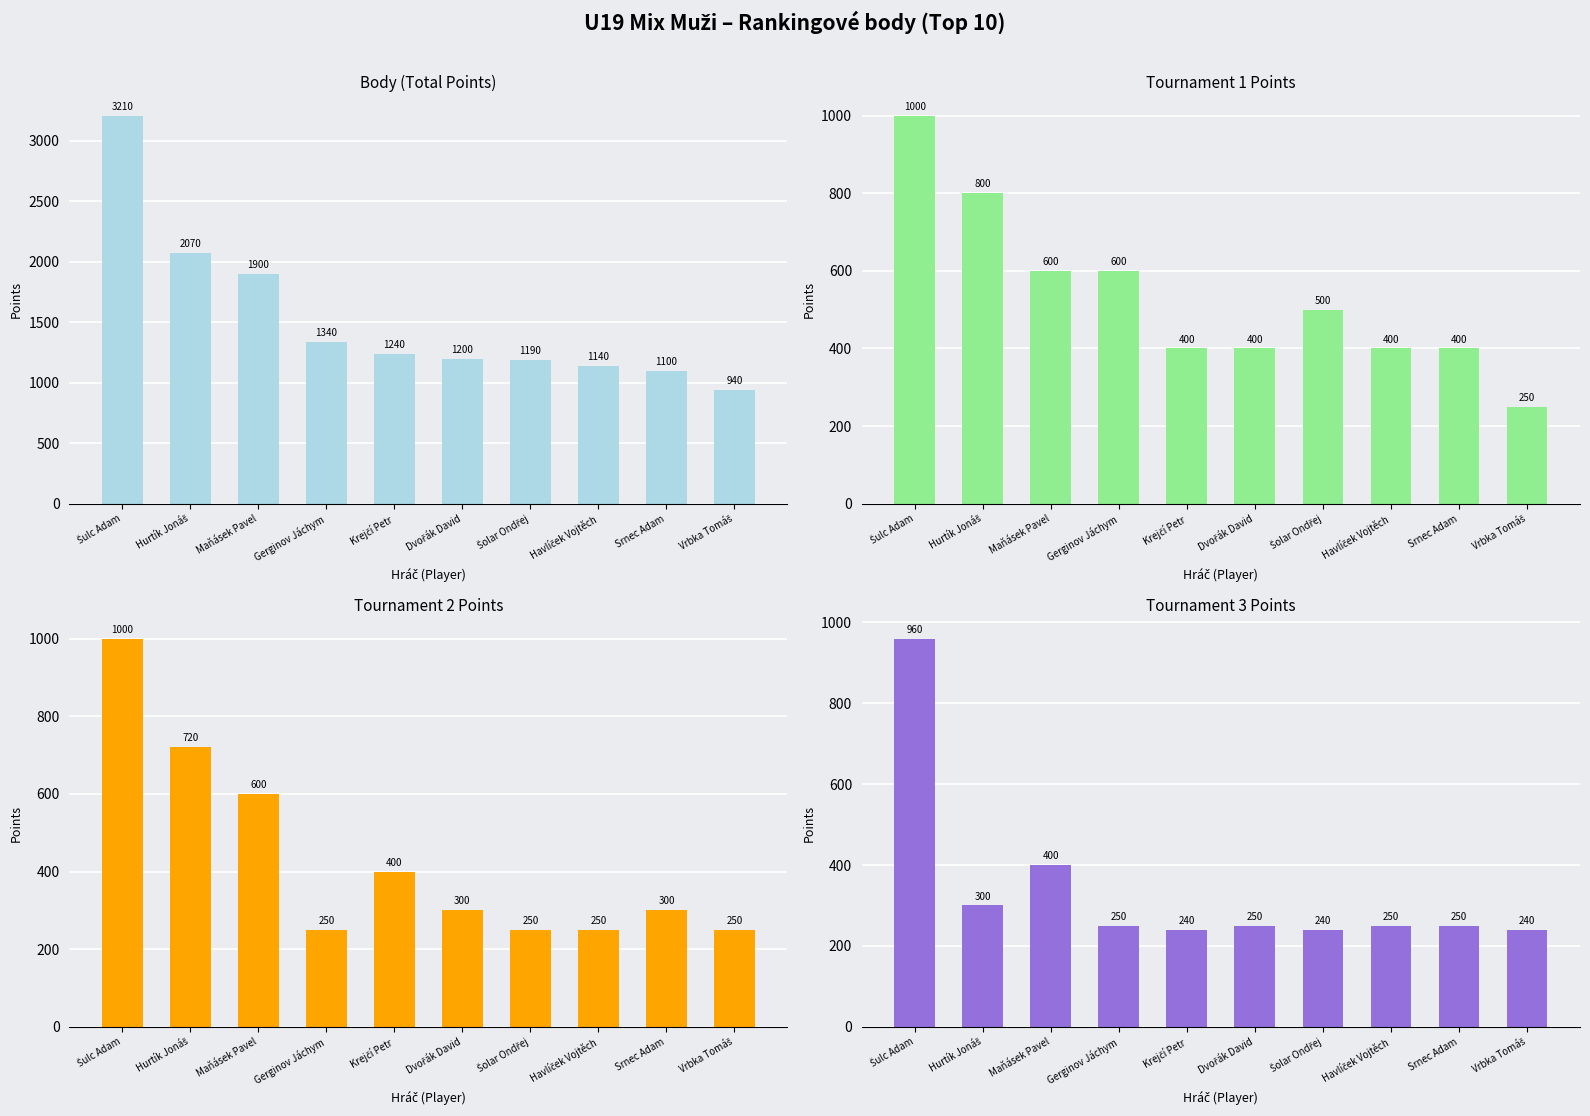

At which label does col_7 (pts2) first exceed 300?

Šulc Adam